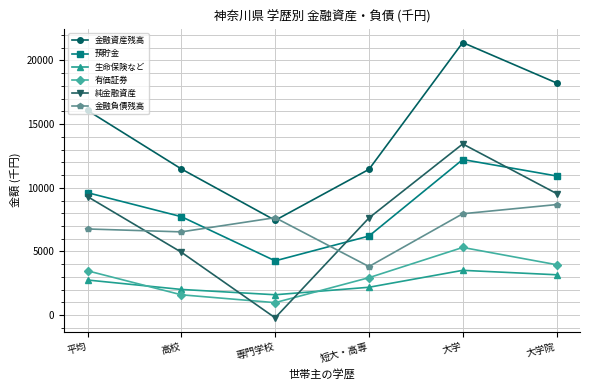

How many lines are shown in the chart?

6